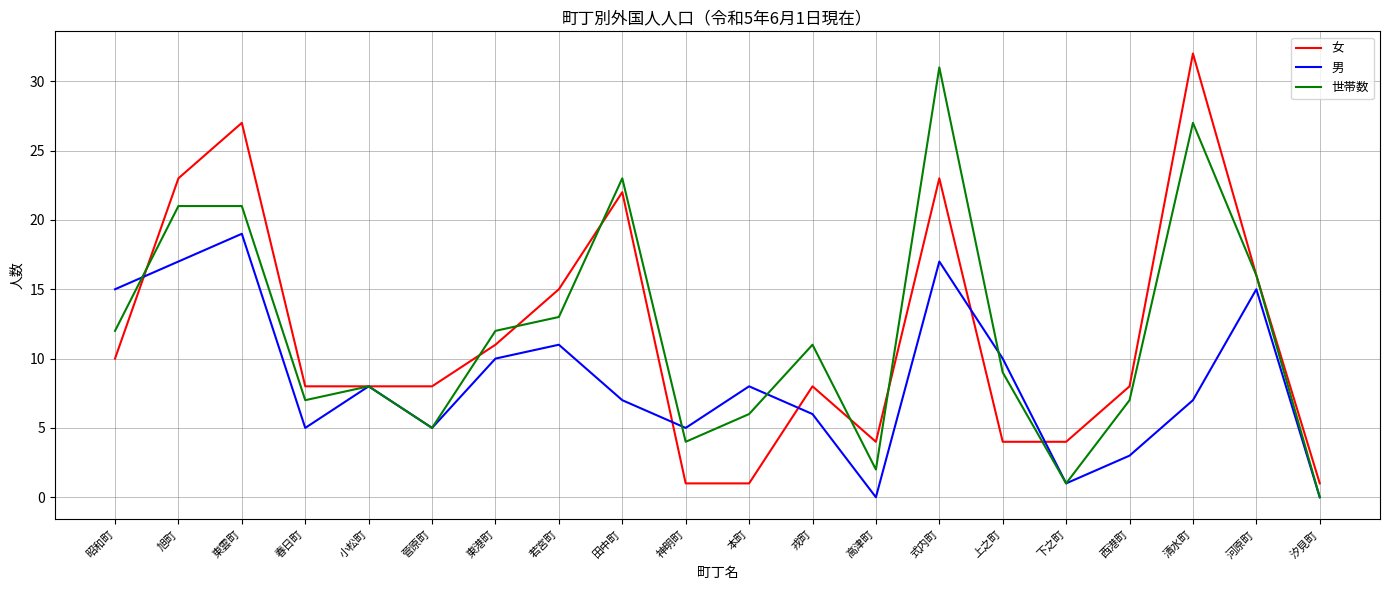

Between 若宮町 and 下之町, which series saw the biggest shift?

世帯数